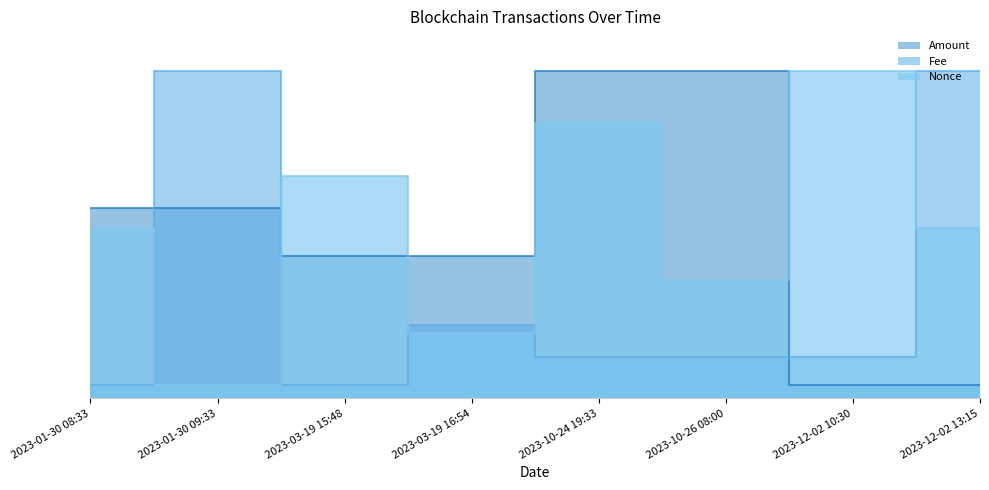

Which series has the largest total across all categories?

Nonce